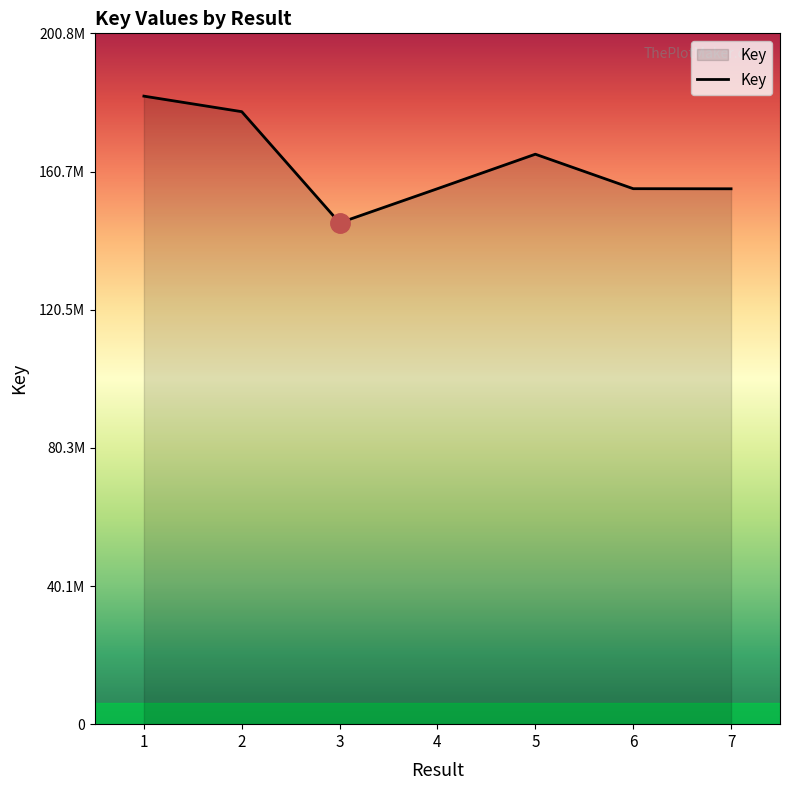

Which has a higher value, 3 or 2?

2